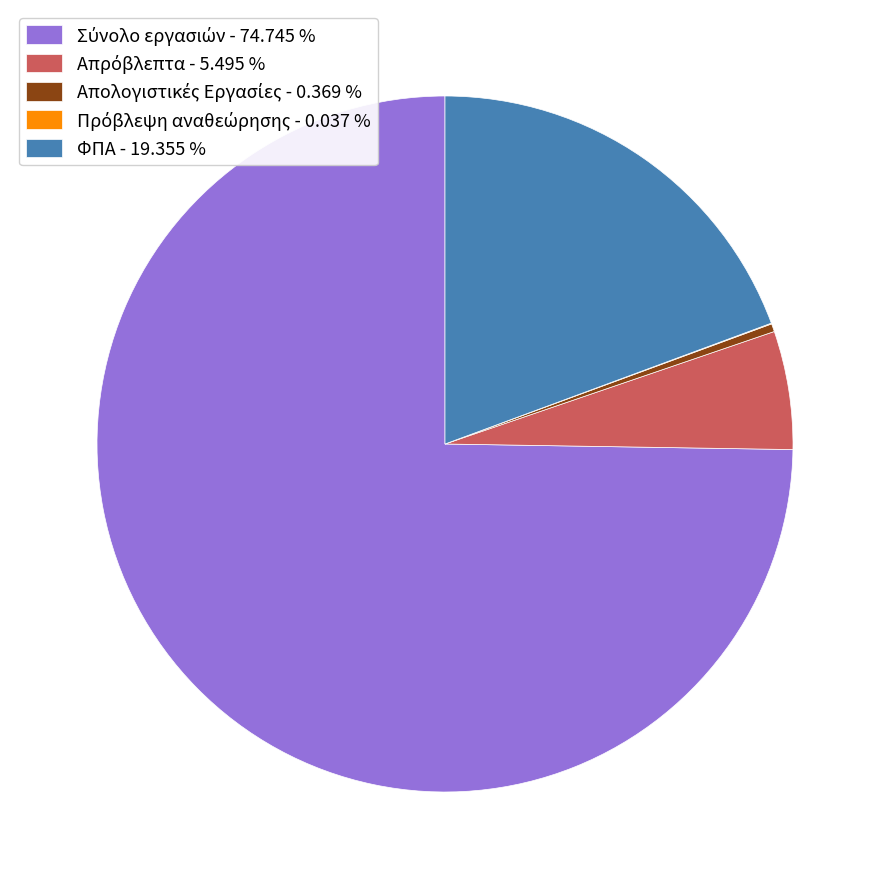

Does ΦΠΑ account for over 50% of the chart?

No